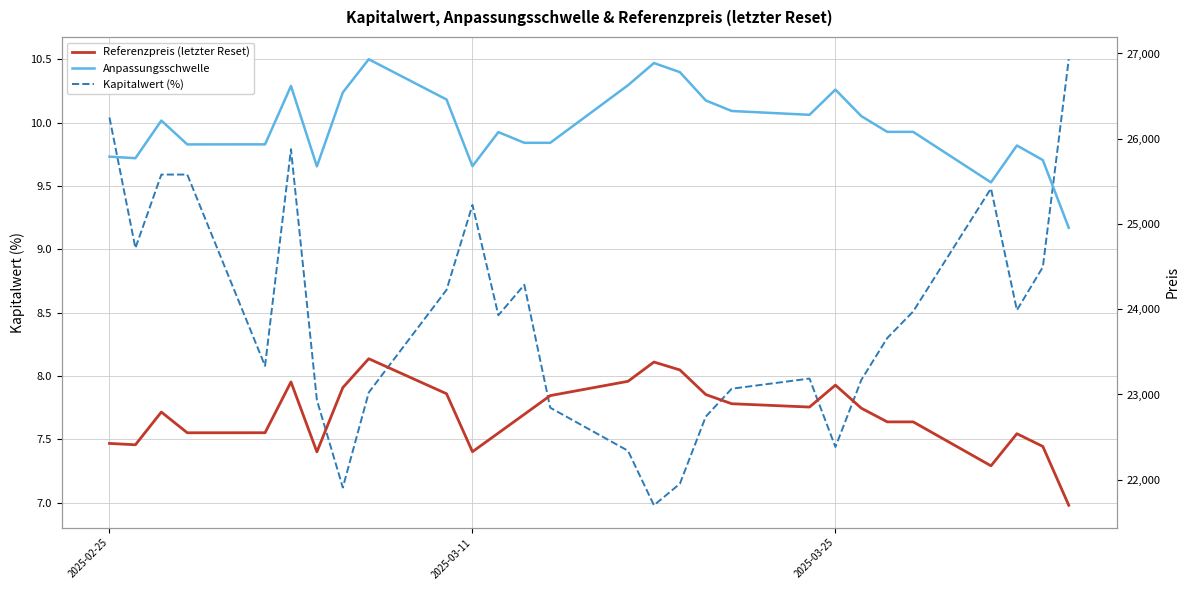

What is the maximum value for Kapitalwert (%)?

10.5